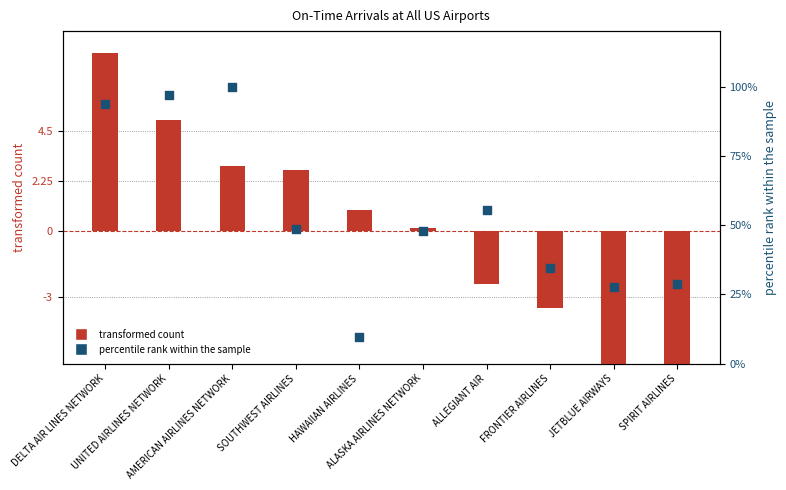

What is the total value across all series at ALASKA AIRLINES NETWORK?

47.8